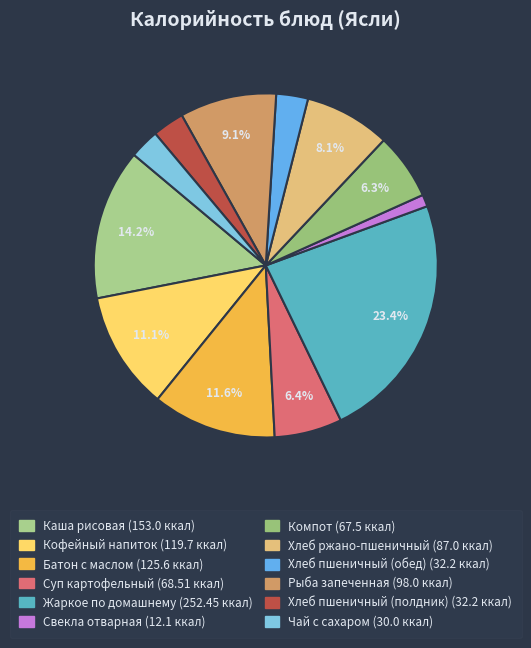

To the nearest percent, what is the combined percentage of Батон с маслом and Хлеб пшеничный (обед)?

15%